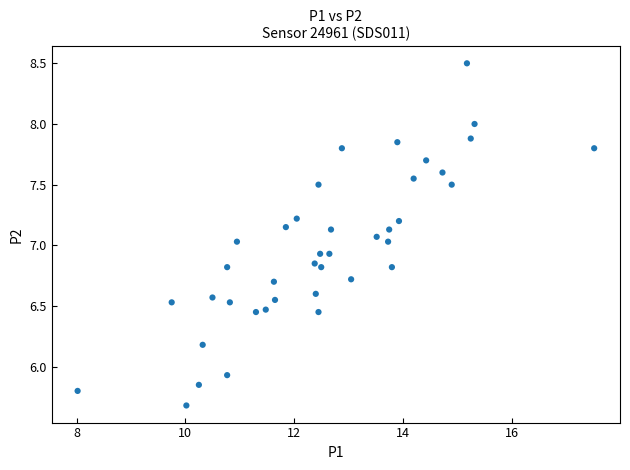

What is the range of Y values (max minus min)?

2.8